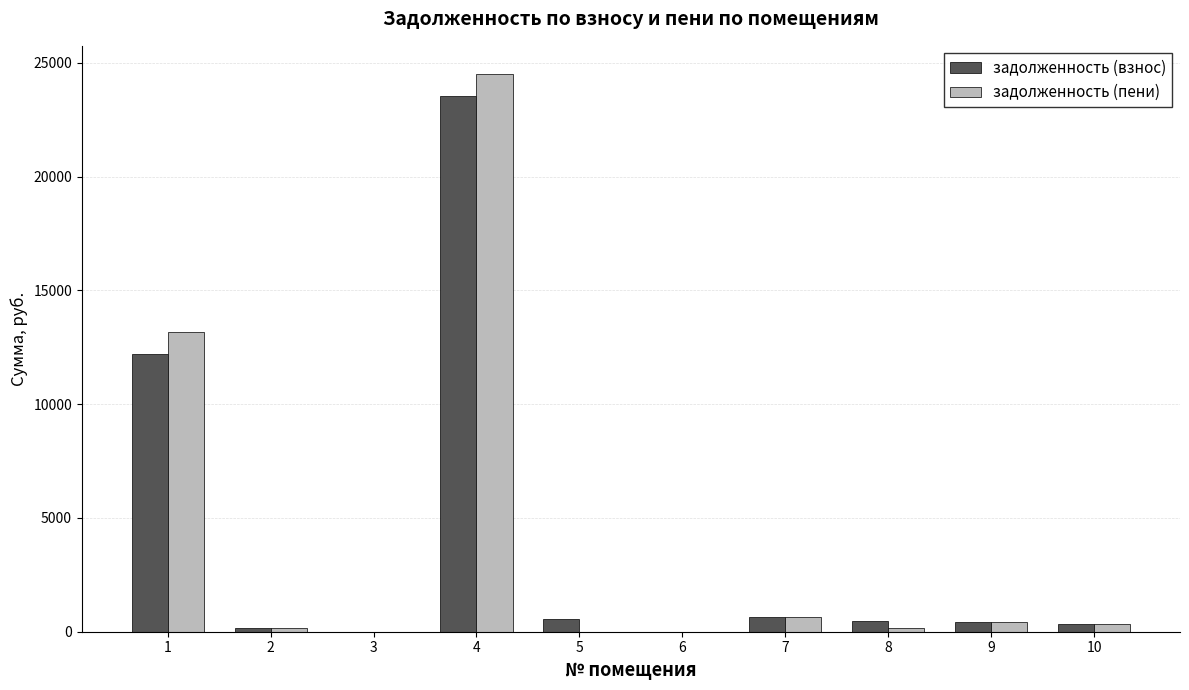

At which category is the sum across all series the highest?

4